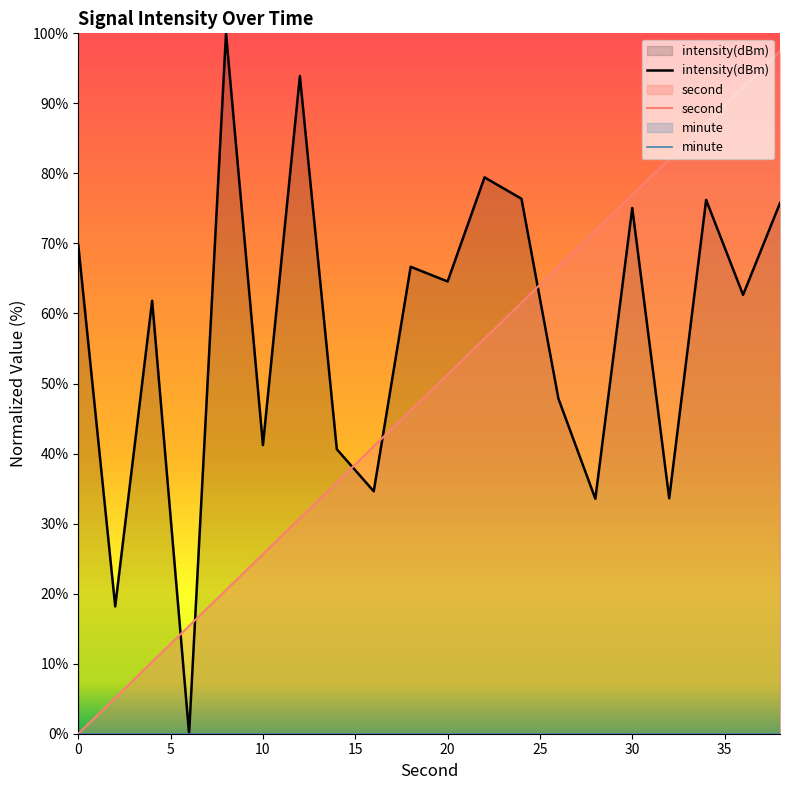

Reading left to right, list all the values displayed in this chart.

intensity(dBm): 69.8	18.2	61.8	0.0	100.0	41.2	93.9	40.6	34.6	66.7	64.6	79.4	76.4	47.9	33.5	75.1	33.6	76.2	62.7	75.8
second: 0.0	5.1	10.3	15.4	20.5	25.6	30.8	35.9	41.0	46.2	51.3	56.4	61.5	66.7	71.8	76.9	82.1	87.2	92.3	97.4
minute: 0.0	0.0	0.0	0.0	0.0	0.0	0.0	0.0	0.0	0.0	0.0	0.0	0.0	0.0	0.0	0.0	0.0	0.0	0.0	0.0